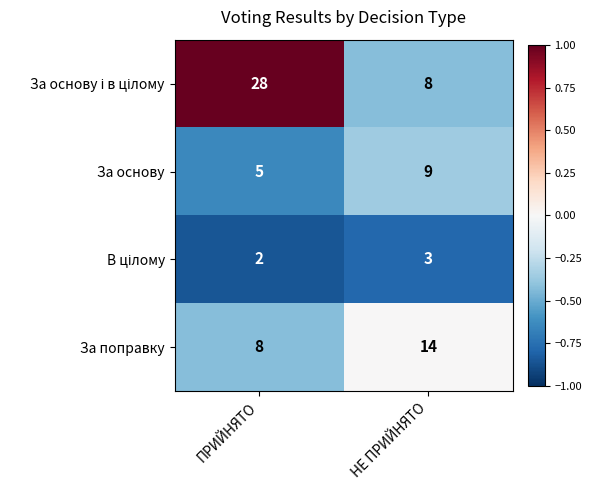

List the labels in order of За основу value, largest first.

НЕ ПРИЙНЯТО, ПРИЙНЯТО